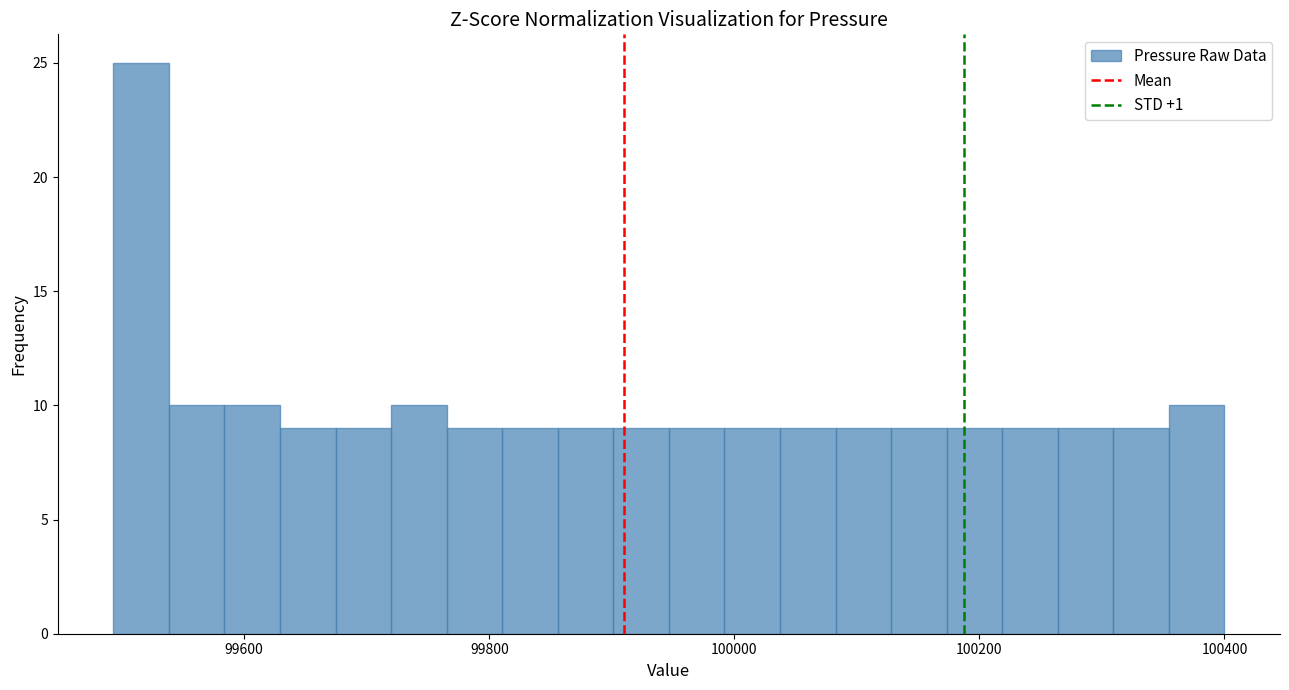

Around what value on the x-axis is the tallest bar? Give the approximate position of its centre, as read against the axis.

99520